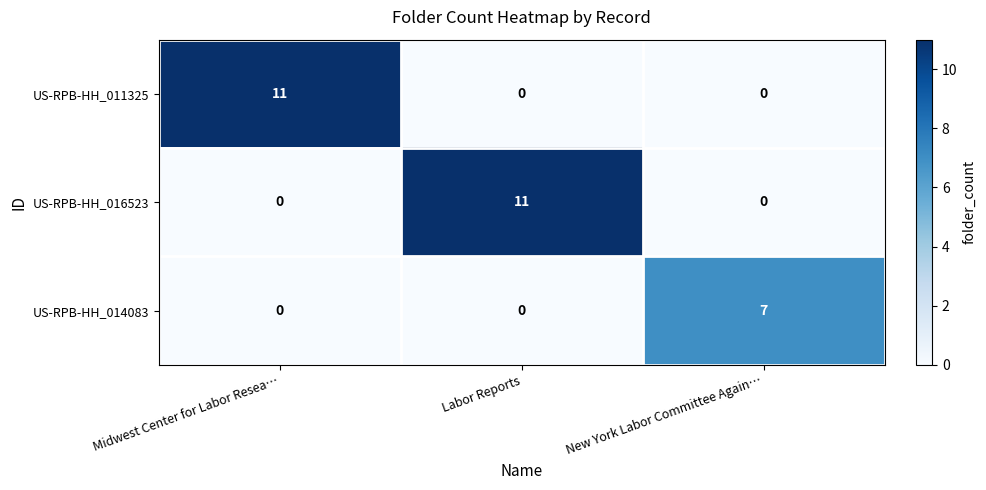

How many categories are shown in the chart?

3